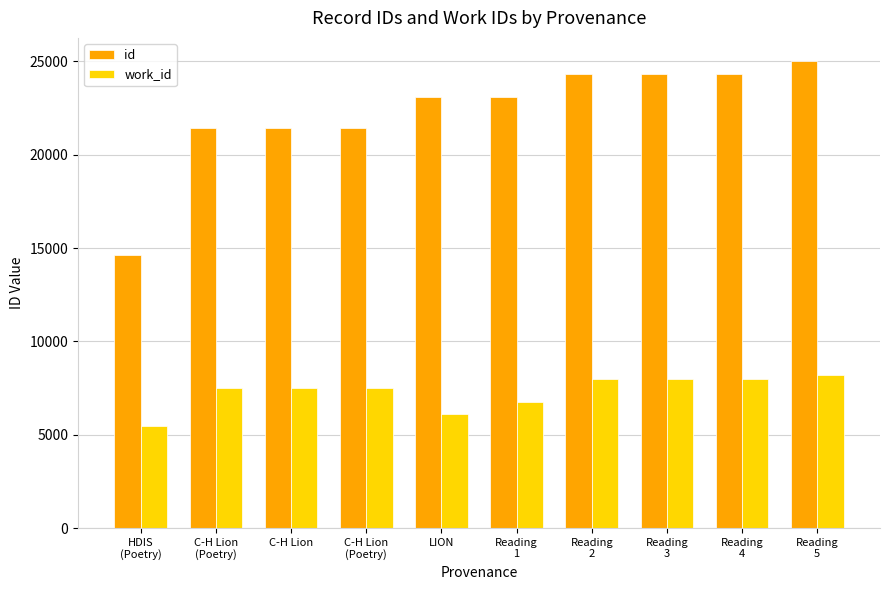

What is the average value of the work_id series?

7295